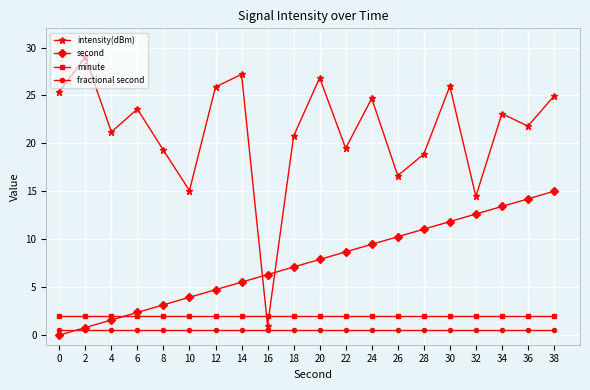

List the series in order of their peak value, lowest first.

fractional second, minute, second, intensity(dBm)